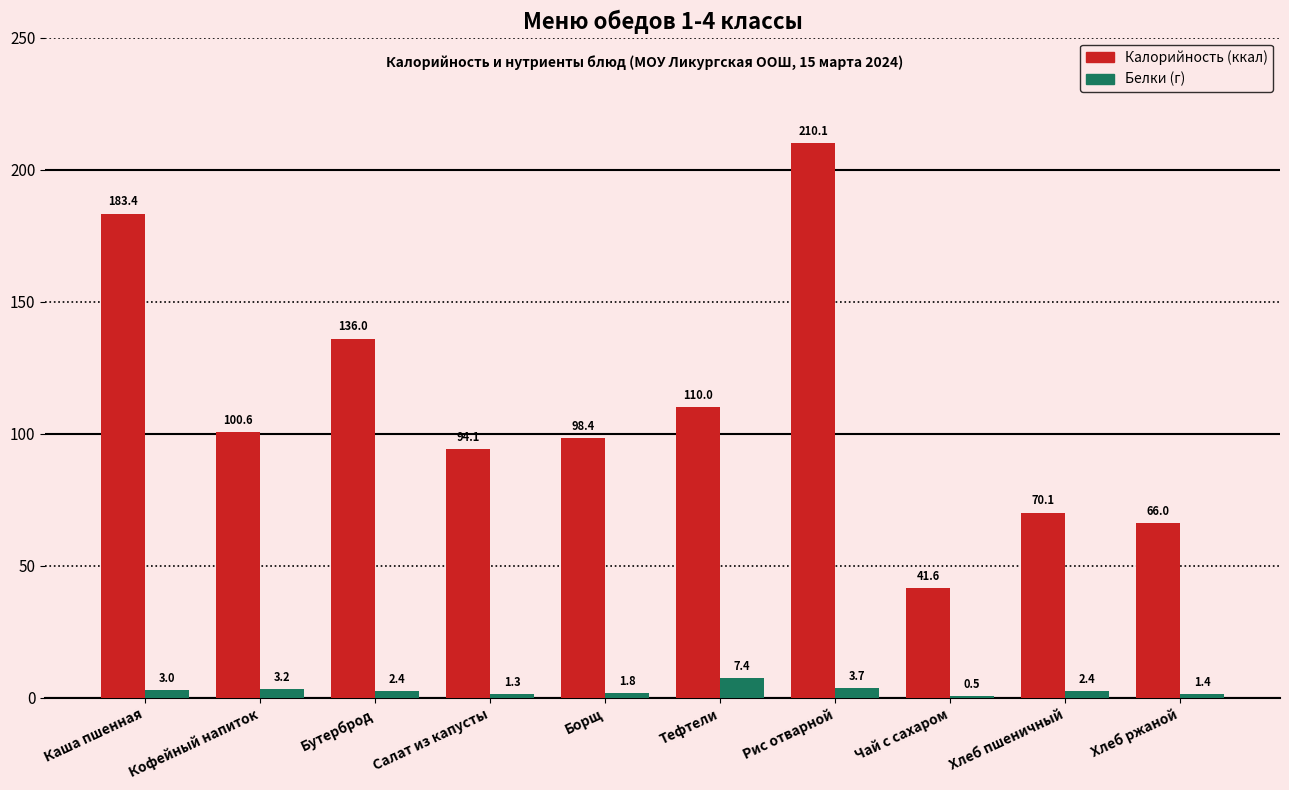

At which category is the sum across all series the highest?

Рис отварной